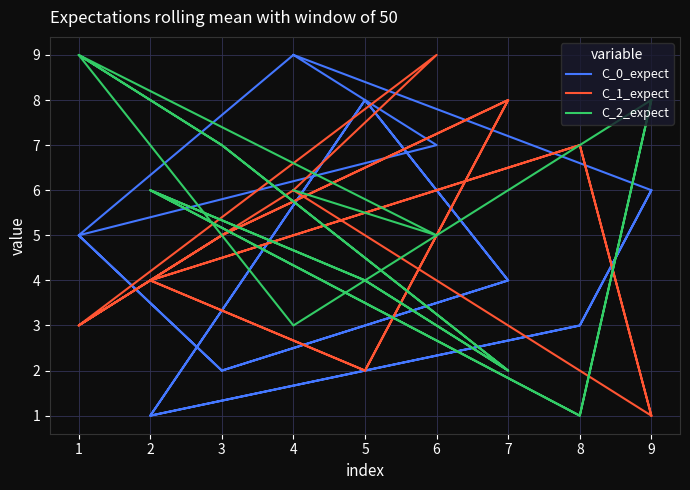

What are all the series names shown in the legend?

C_0_expect, C_1_expect, C_2_expect